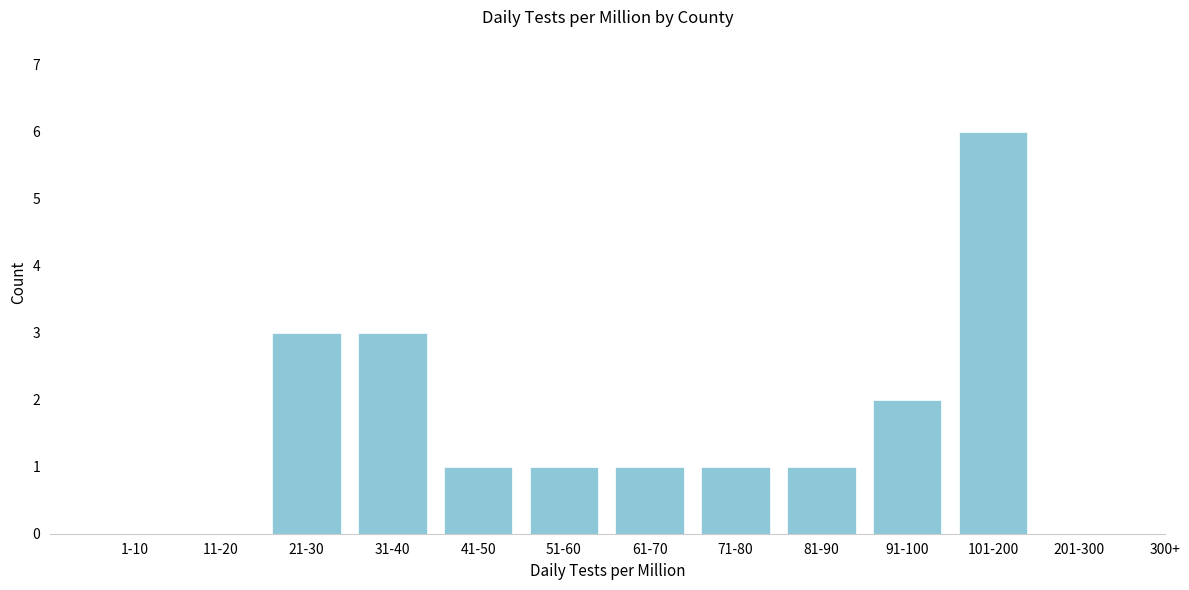

Reading right to left, list all the values displayed in this chart.

201-300=0	101-200=6	91-100=2	81-90=1	71-80=1	61-70=1	51-60=1	41-50=1	31-40=3	21-30=3	11-20=0	1-10=0